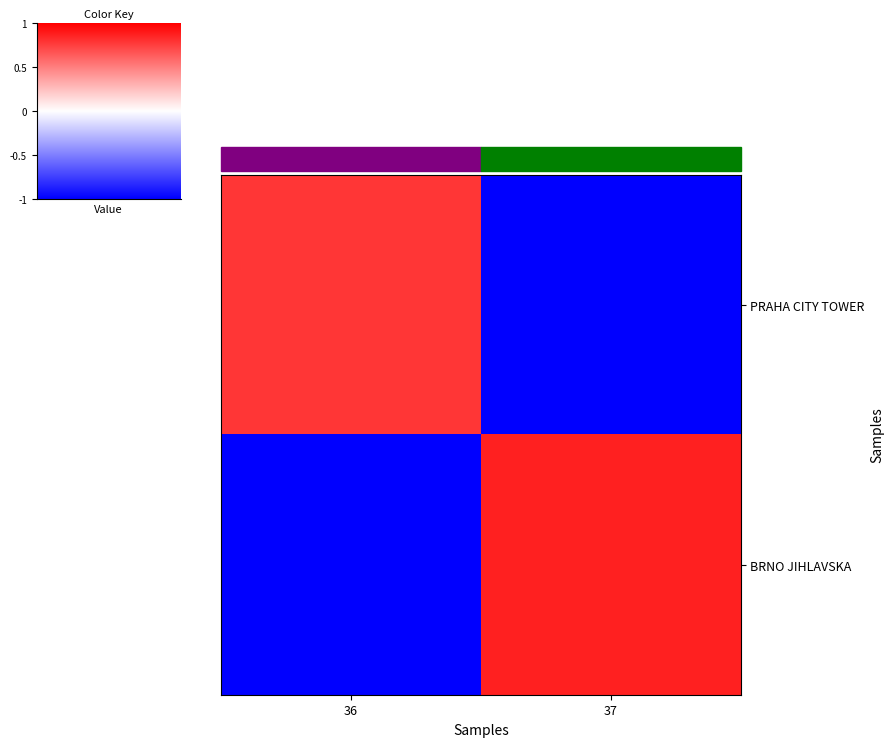

Count the number of categories in the chart.

2